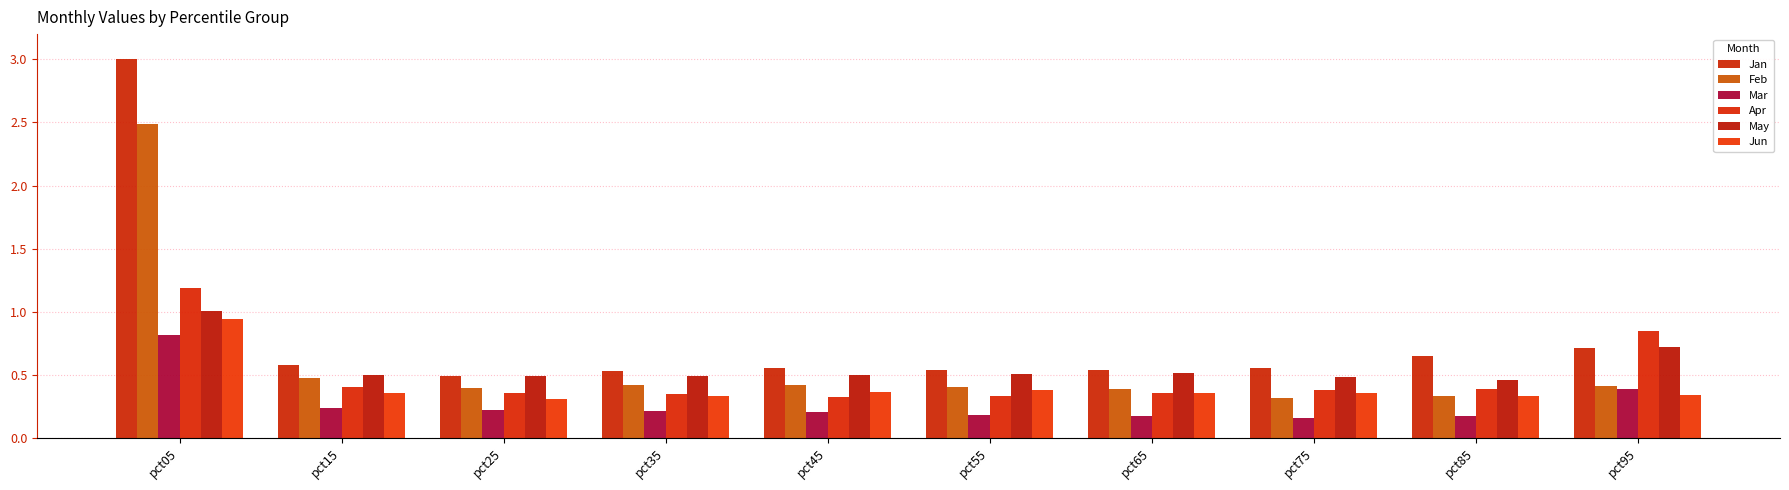

The value of Mar at pct15 is 0.2. True or false?

True